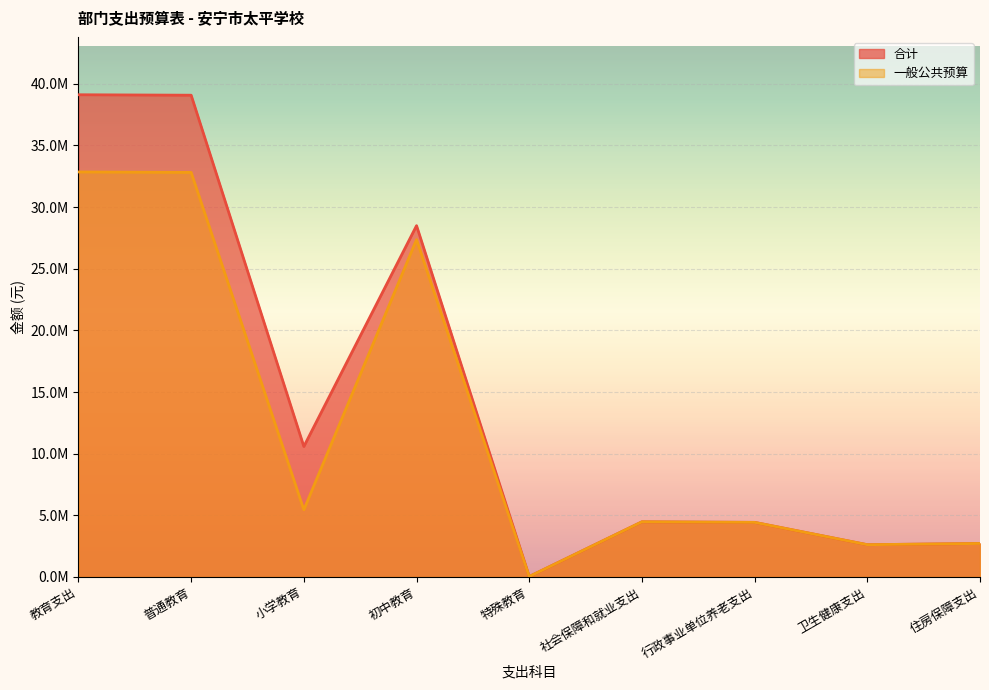

At which label does 一般公共预算 reach its minimum?

特殊教育